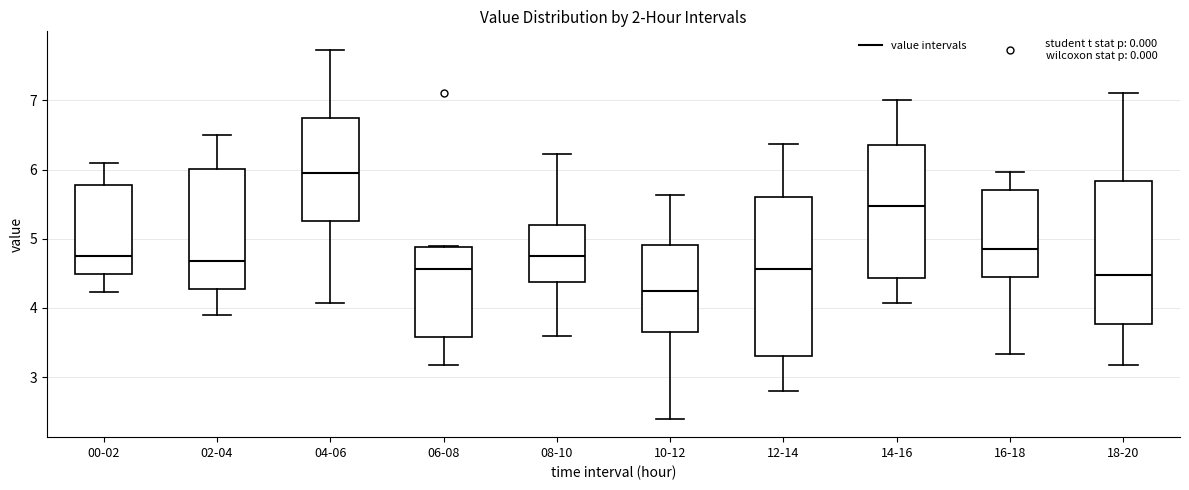

Where does the median line of the box for 00-02 sit on the y-axis? The values are not printed on the chart, so give them approximately, as read against the axis.

4.8